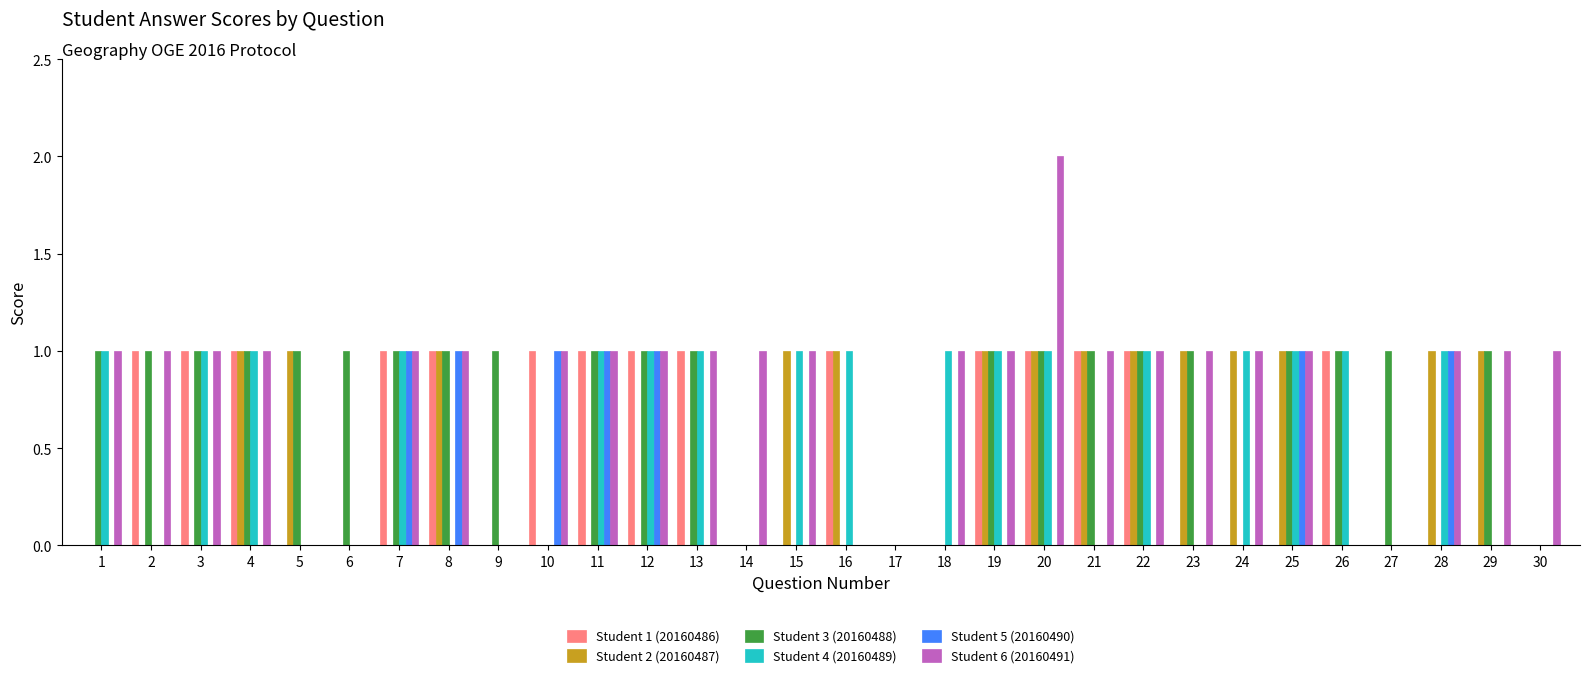

At which category is the sum across all series the highest?

20